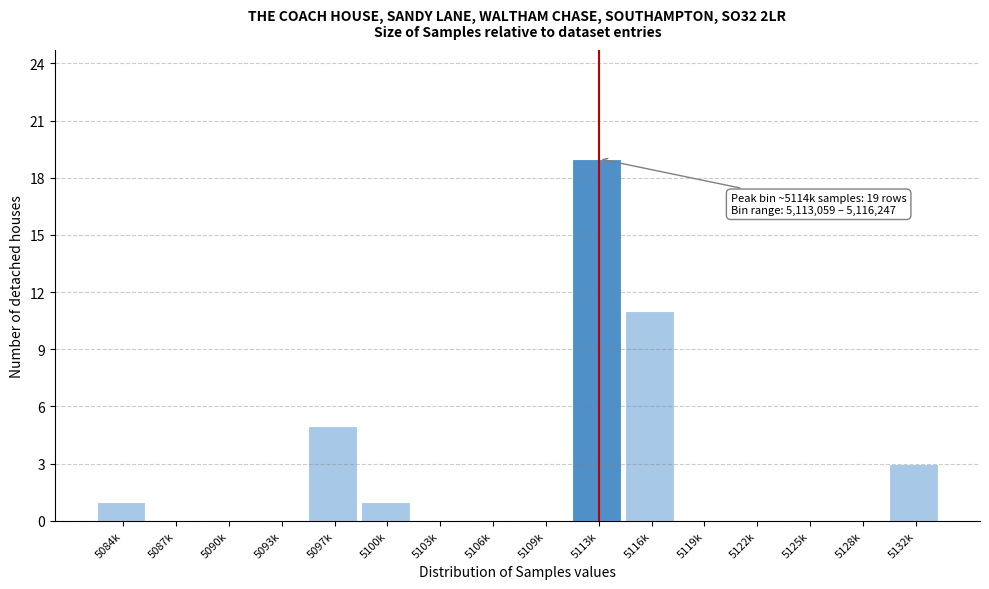

Reading left to right, transcribe all the data shown in this chart.

5084k=1	5087k=0	5090k=0	5093k=0	5097k=5	5100k=1	5103k=0	5106k=0	5109k=0	5113k=19	5116k=11	5119k=0	5122k=0	5125k=0	5128k=0	5132k=3